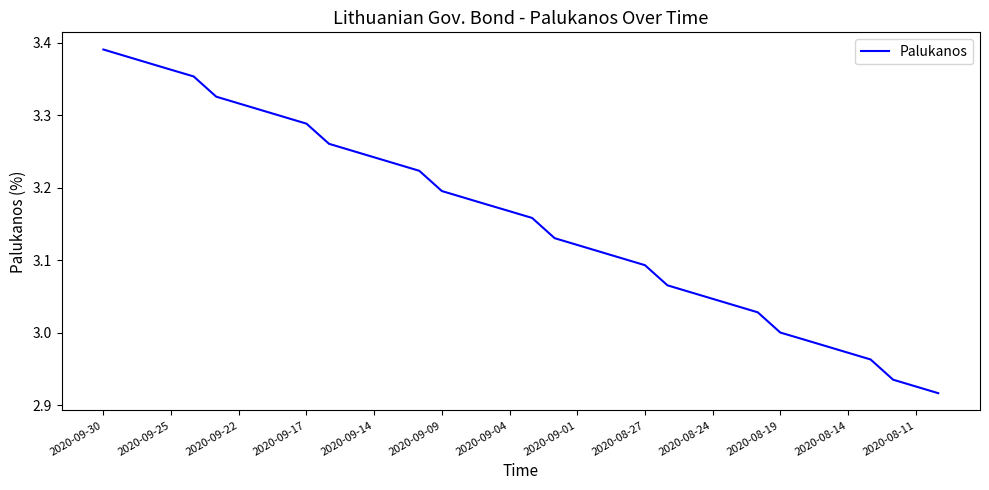

What is the difference between the maximum and minimum values?

0.5